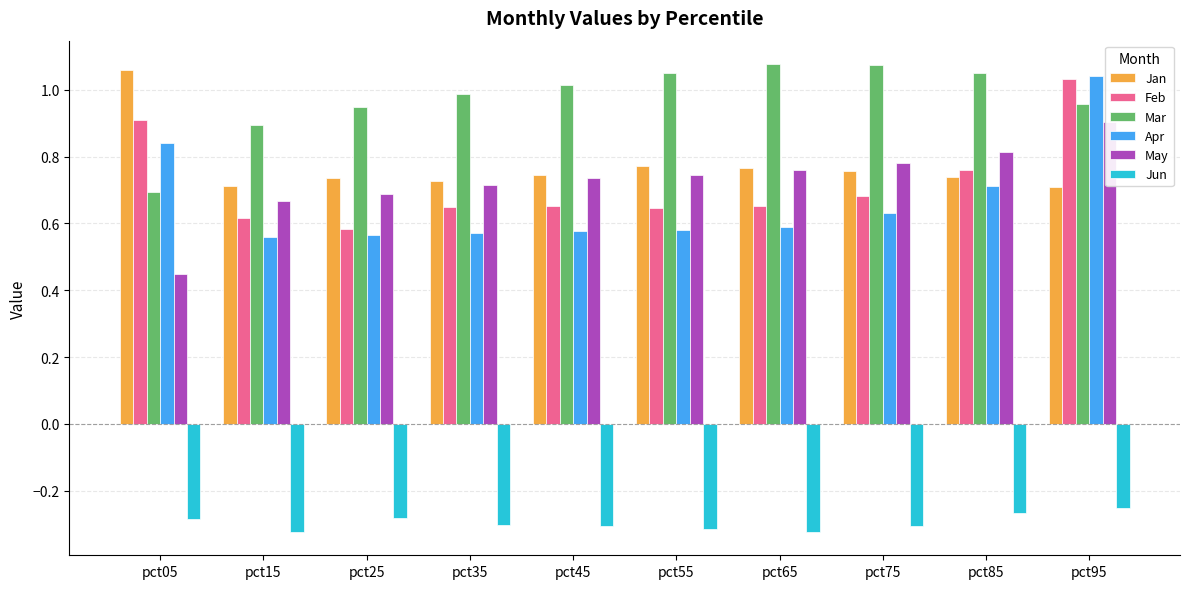

What are all the series names shown in the legend?

Jan, Feb, Mar, Apr, May, Jun